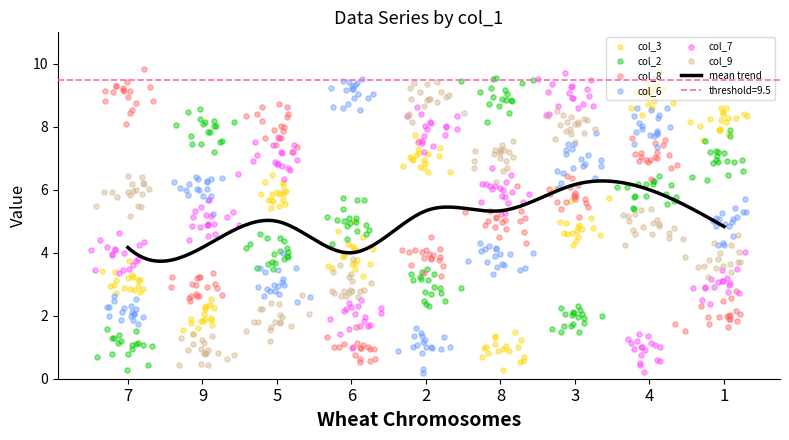

What is the lowest value of the mean trend series?

3.7